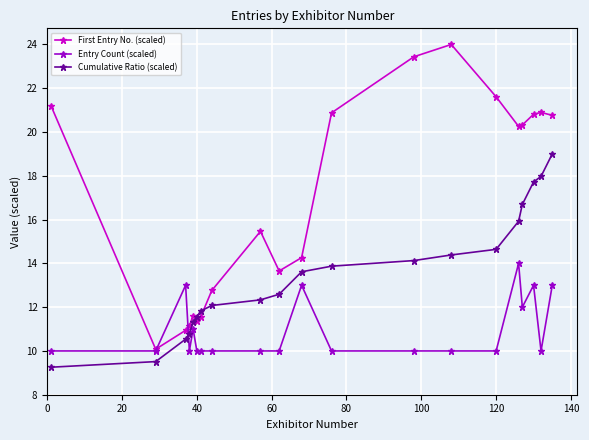

What are all the series names shown in the legend?

First Entry No. (scaled), Entry Count (scaled), Cumulative Ratio (scaled)